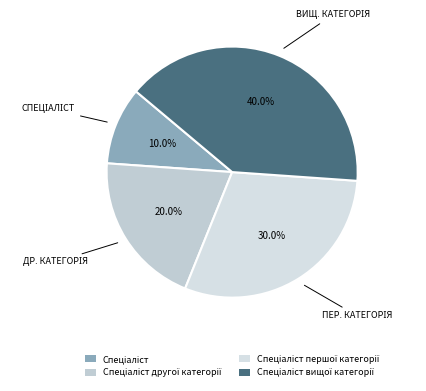

How many slices are in this pie chart?

4